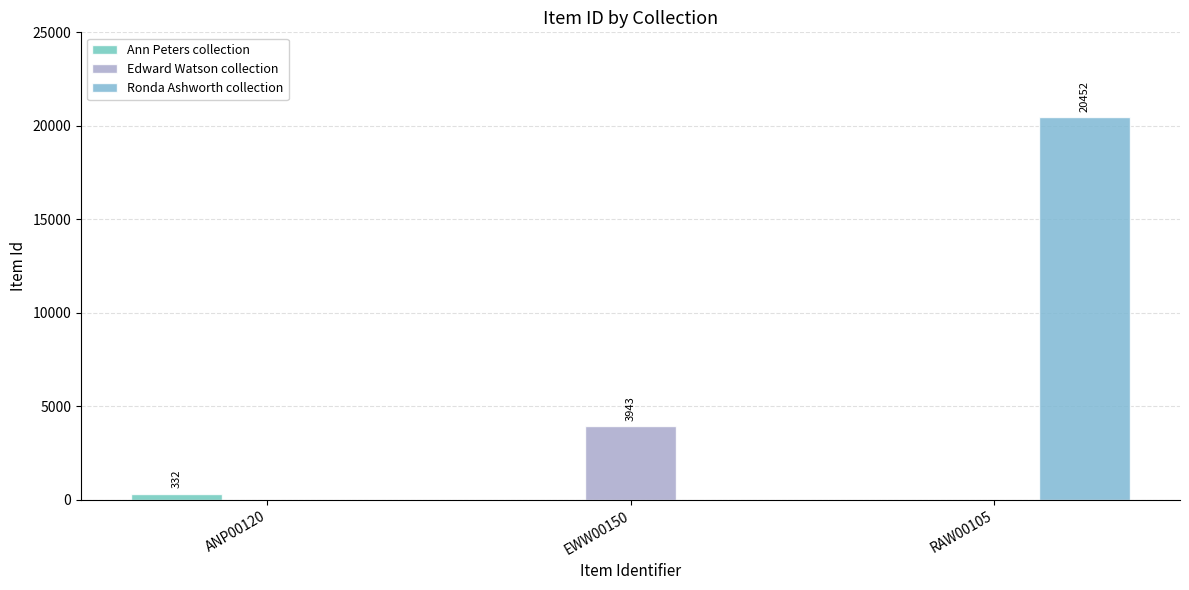

Which category has the highest value across all series?

RAW00105